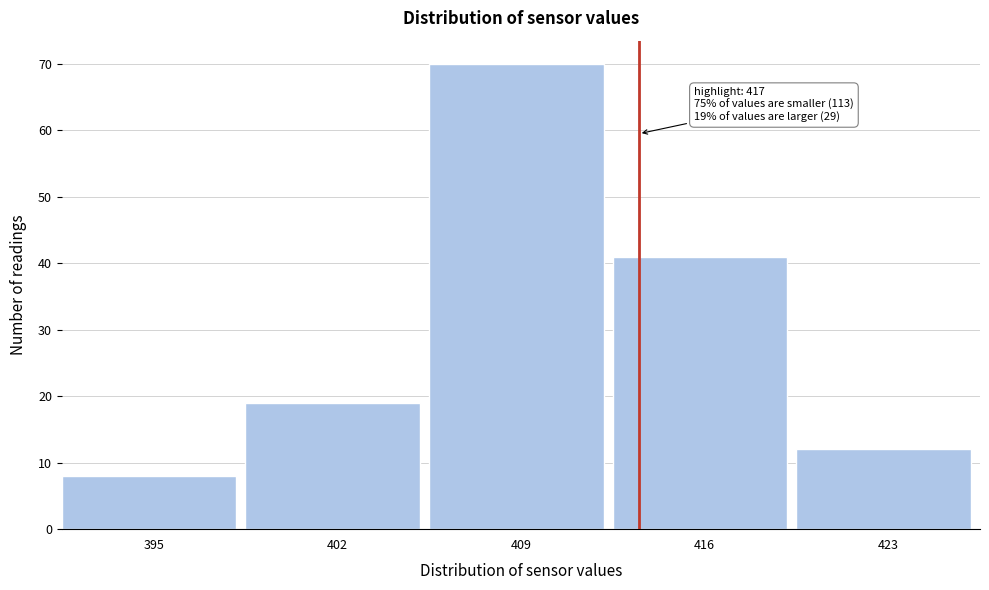

Reading left to right, list all the values displayed in this chart.

8	19	70	41	12